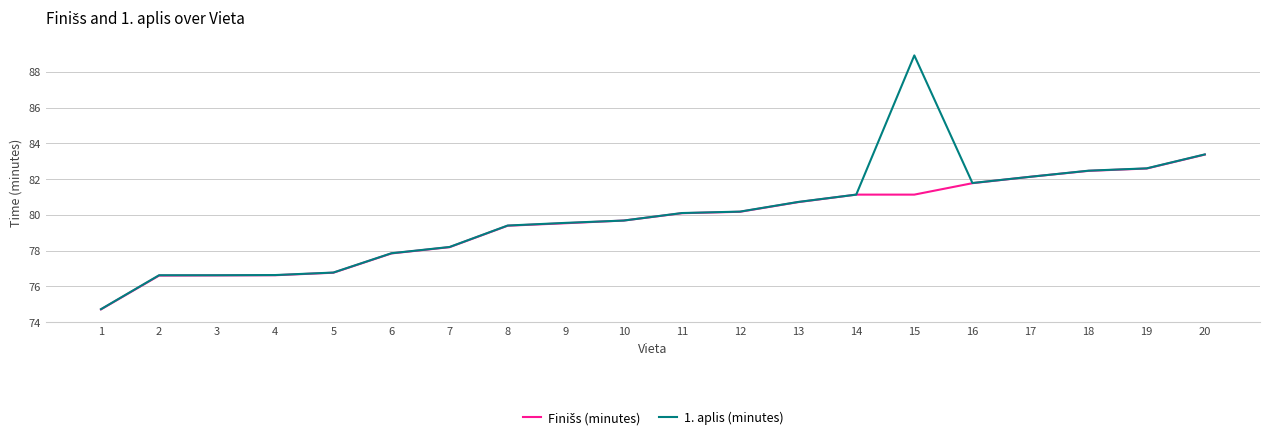

What is the minimum value shown in the chart?

74.7